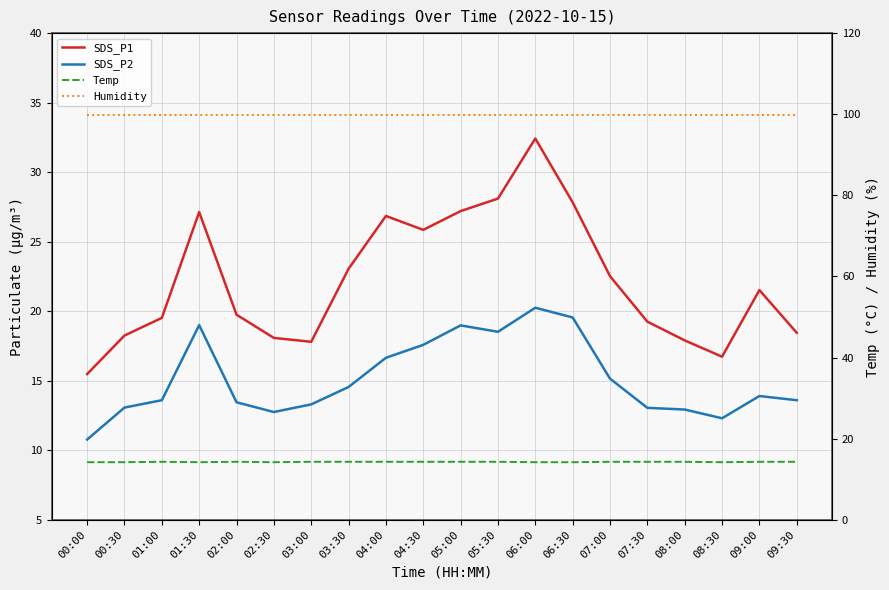

Which series has the widest spread of values?

SDS_P1